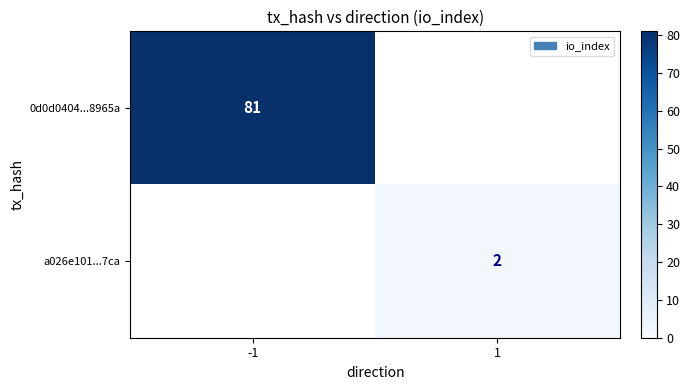

The value of a026e101...7ca at 1 is 2. True or false?

True